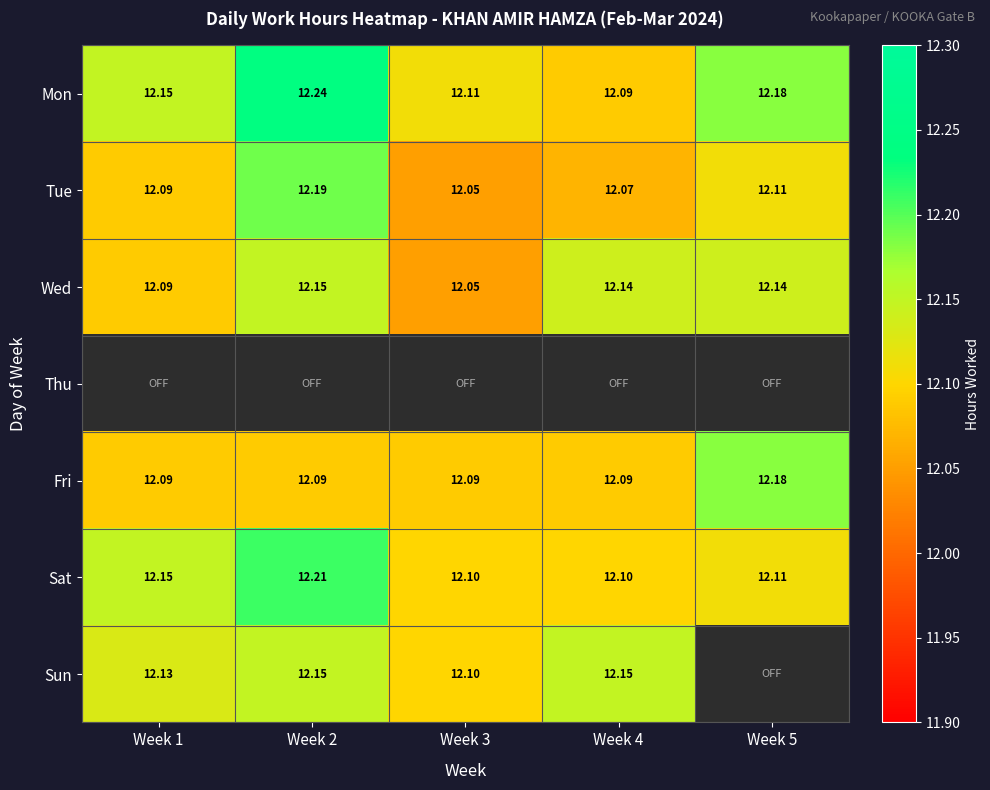

Is the value of Sat at Week 5 greater than the value of Wed at Week 5?

No